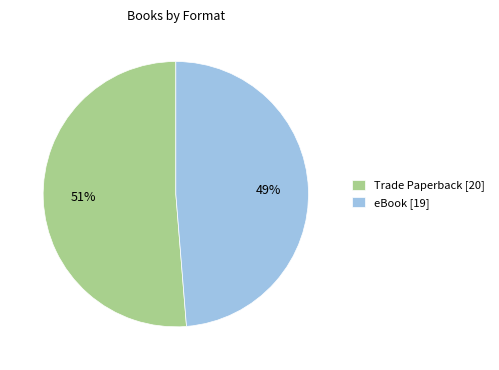

What is the largest slice in the pie chart?

Trade Paperback